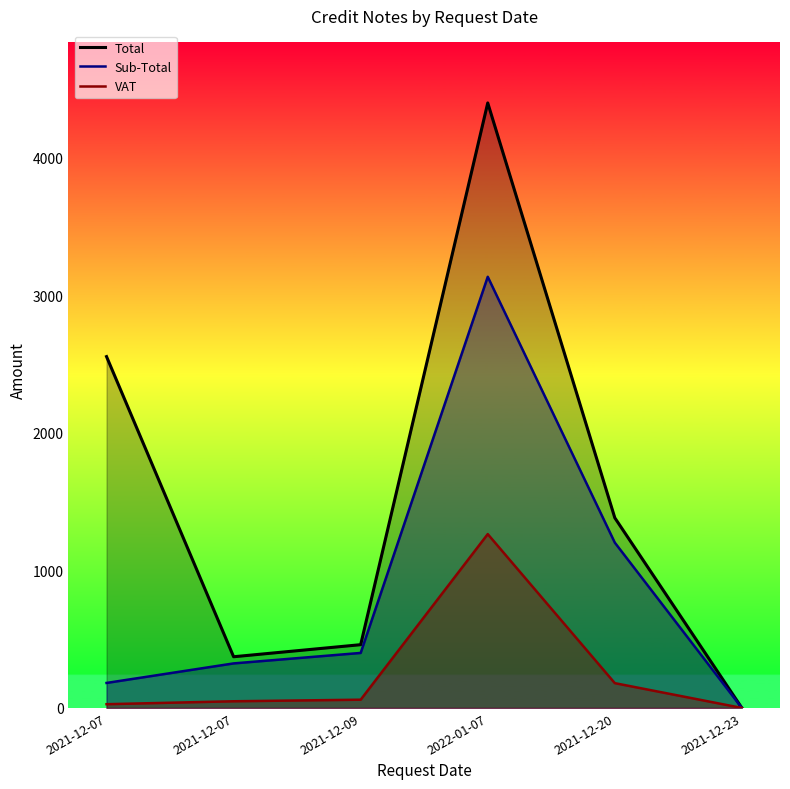

The value of Total at 2022-01-07 is 4398.7. True or false?

True